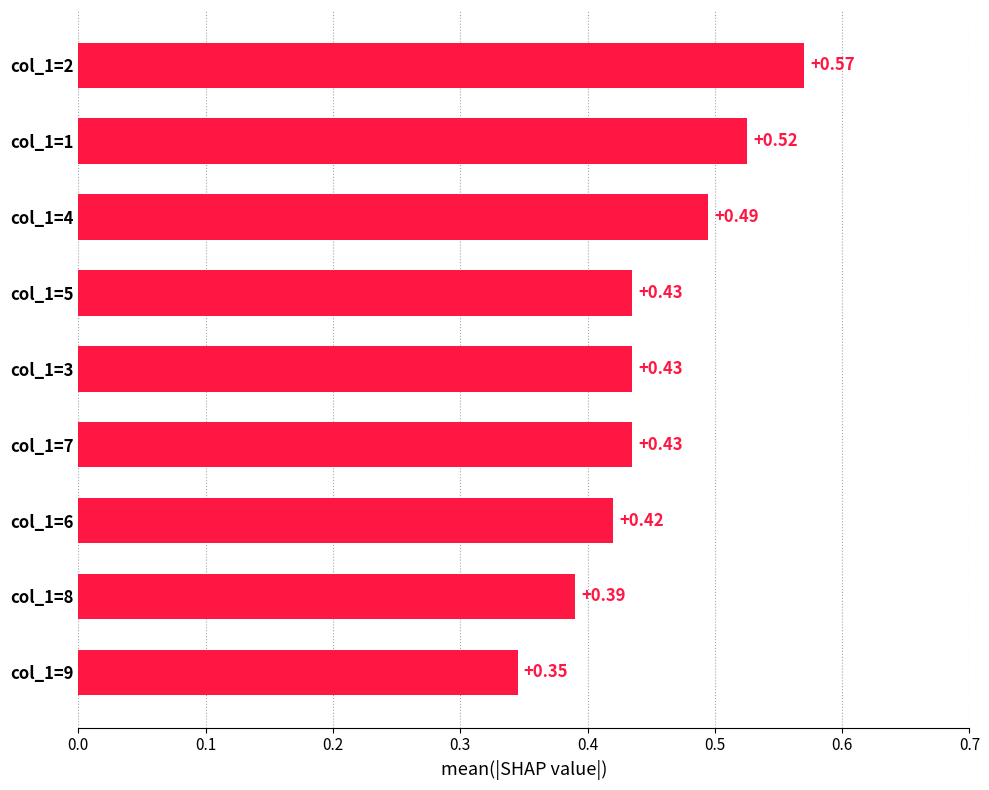

Which has a higher value, col_1=2 or col_1=5?

col_1=2